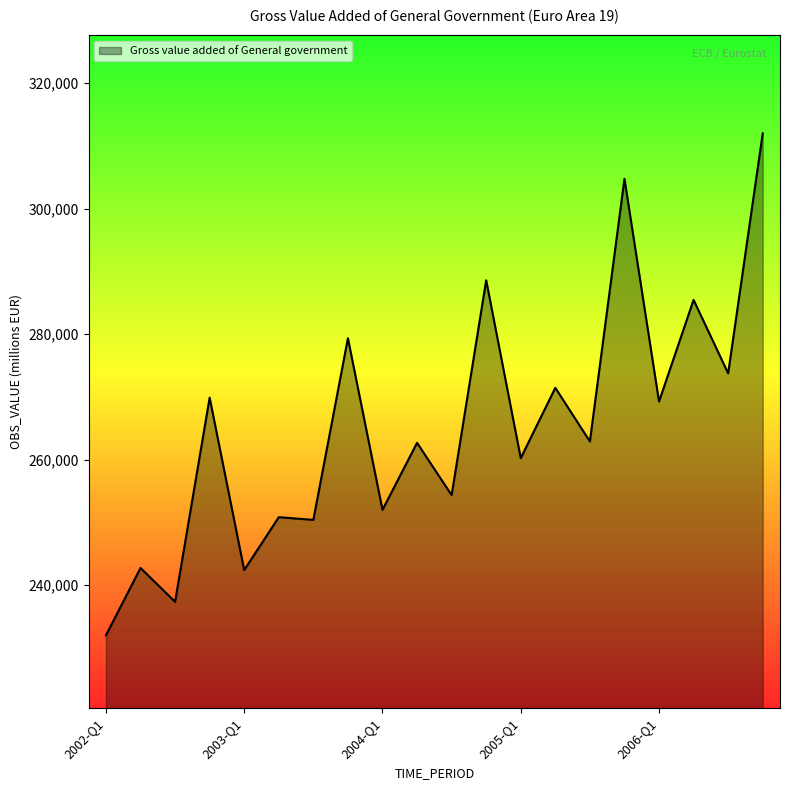

What is the greatest value displayed?

312006.9